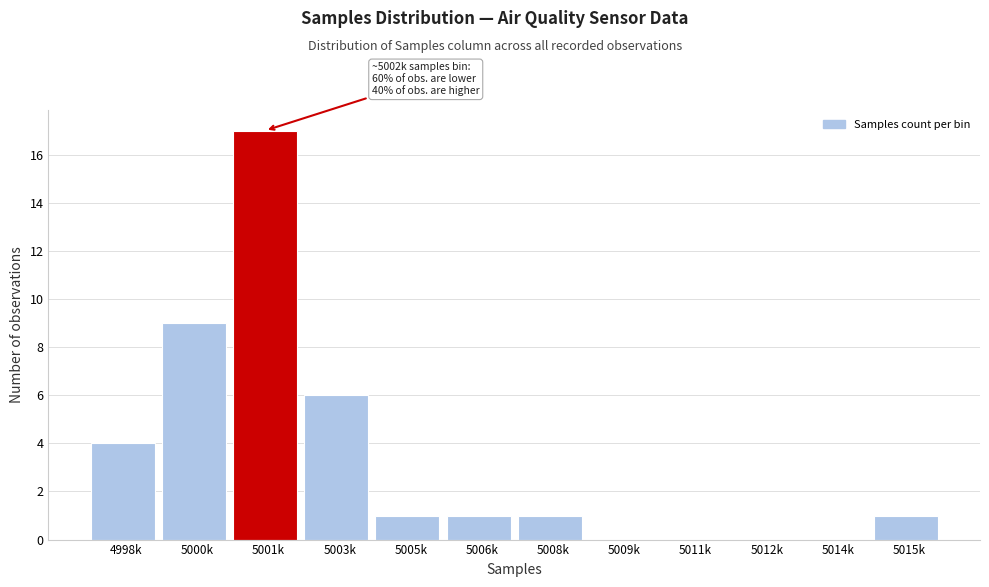

Reading right to left, extract all data points from this chart.

5015k=1	5014k=0	5012k=0	5011k=0	5009k=0	5008k=1	5006k=1	5005k=1	5003k=6	5001k=17	5000k=9	4998k=4